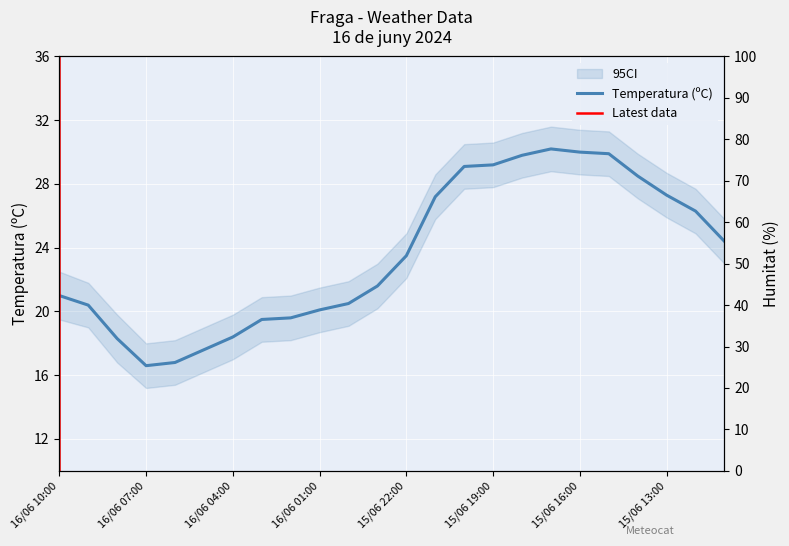

How many lines are shown in the chart?

2